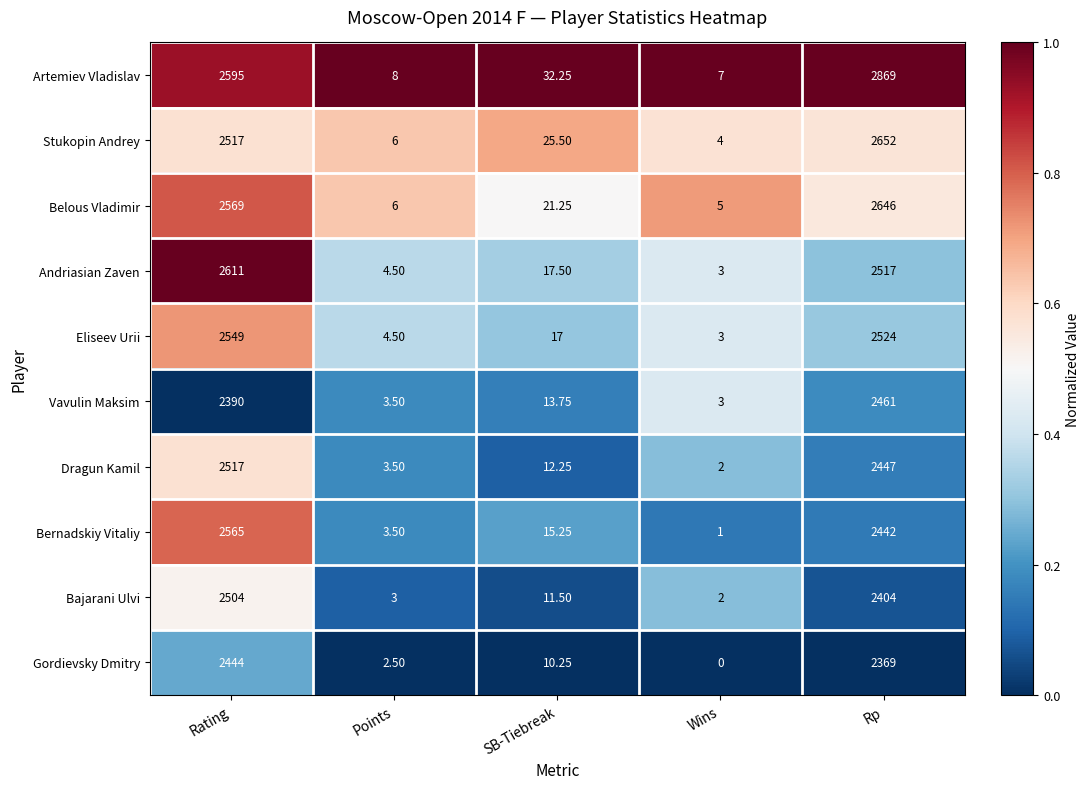

At which category does the chart reach its minimum across all series?

Wins